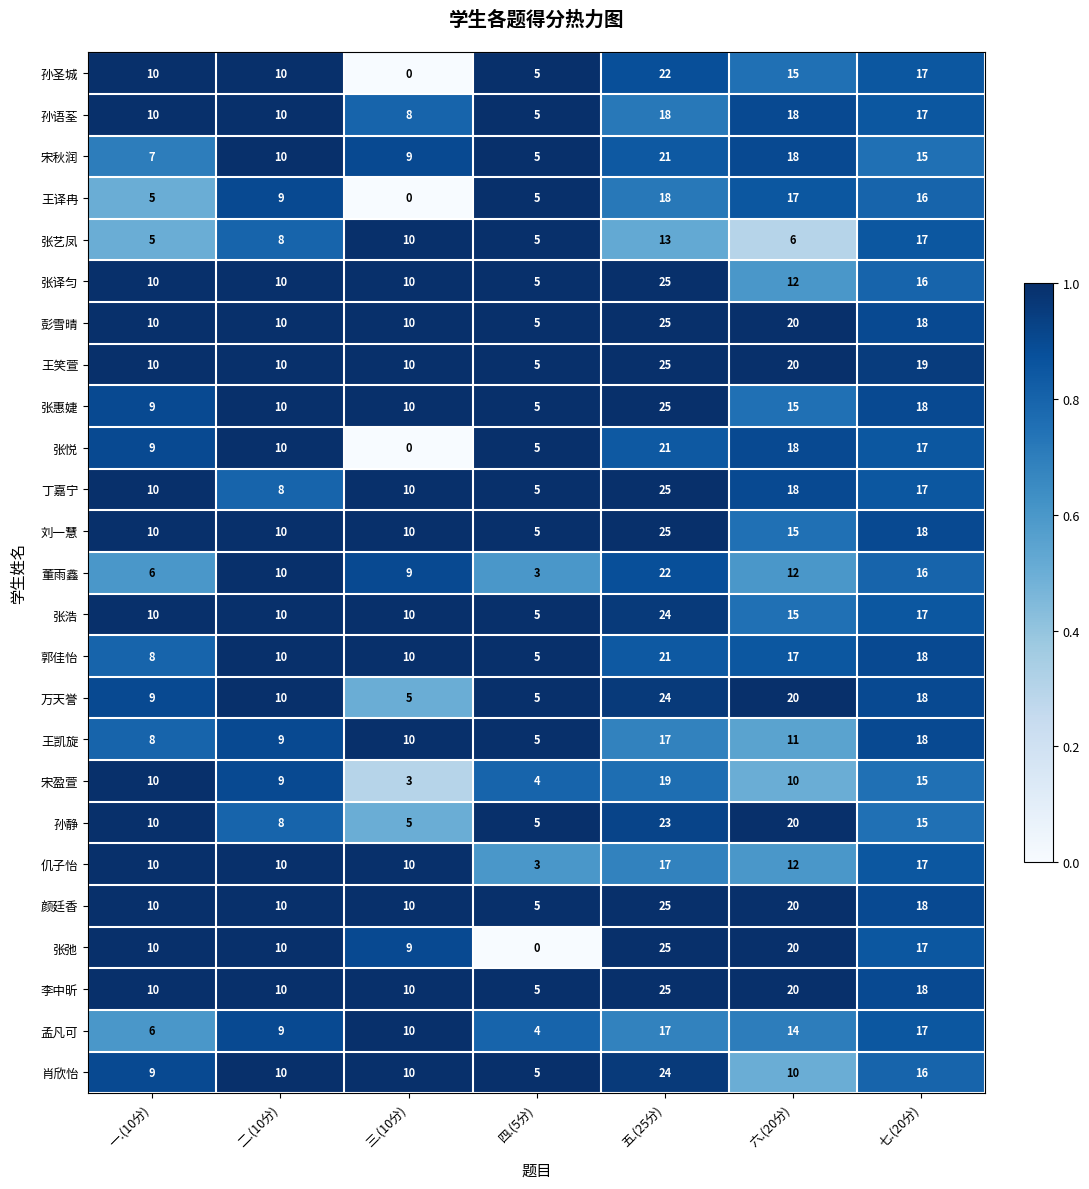

Count the 张浩 values in the range 10 to 17.

5